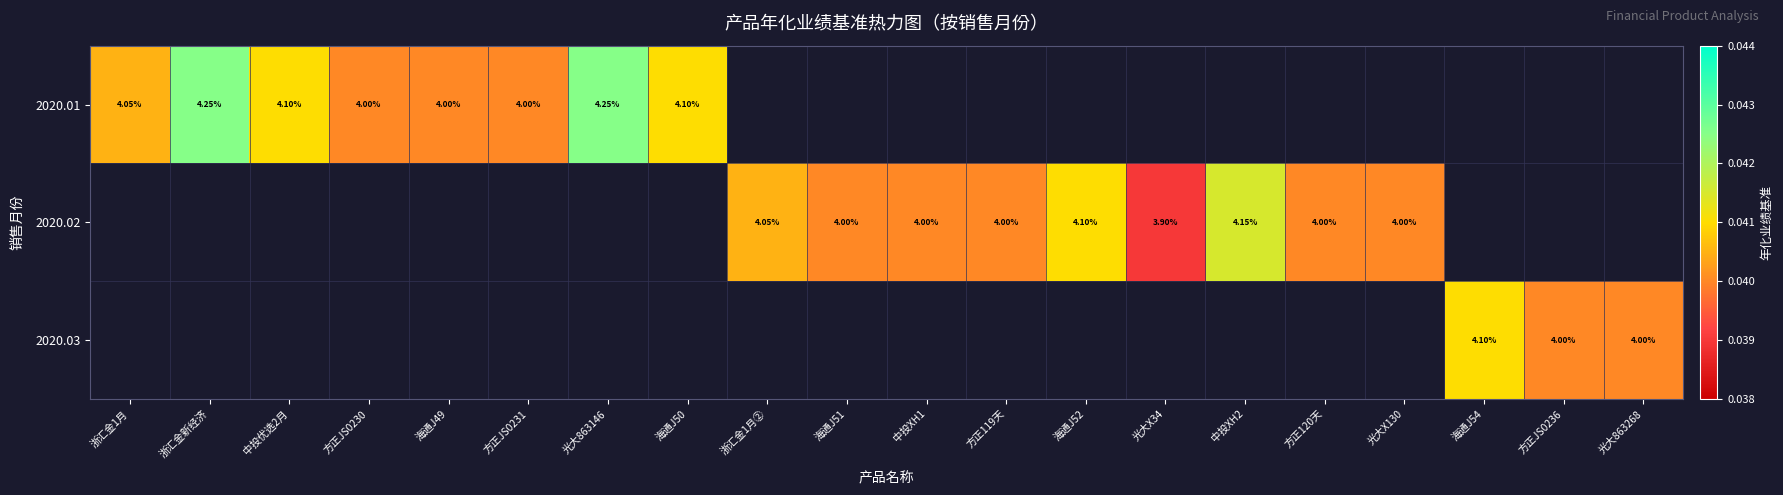

At which category is the sum across all series the highest?

浙汇金新经济